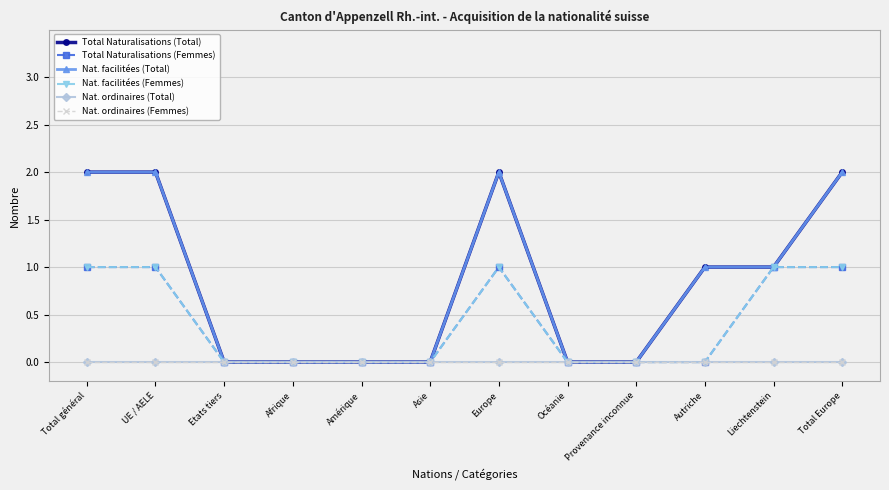

Is this an area chart (filled region under the line)?

No